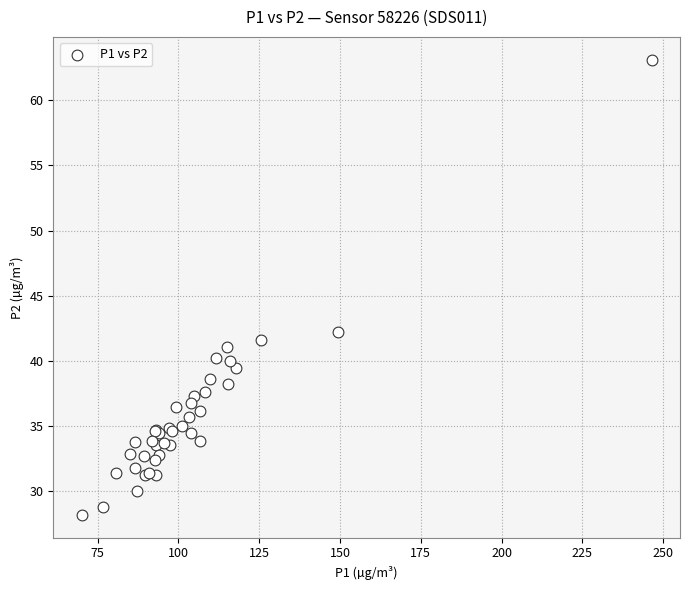

What Y value in the scatter plot is closest to 45?

42.2